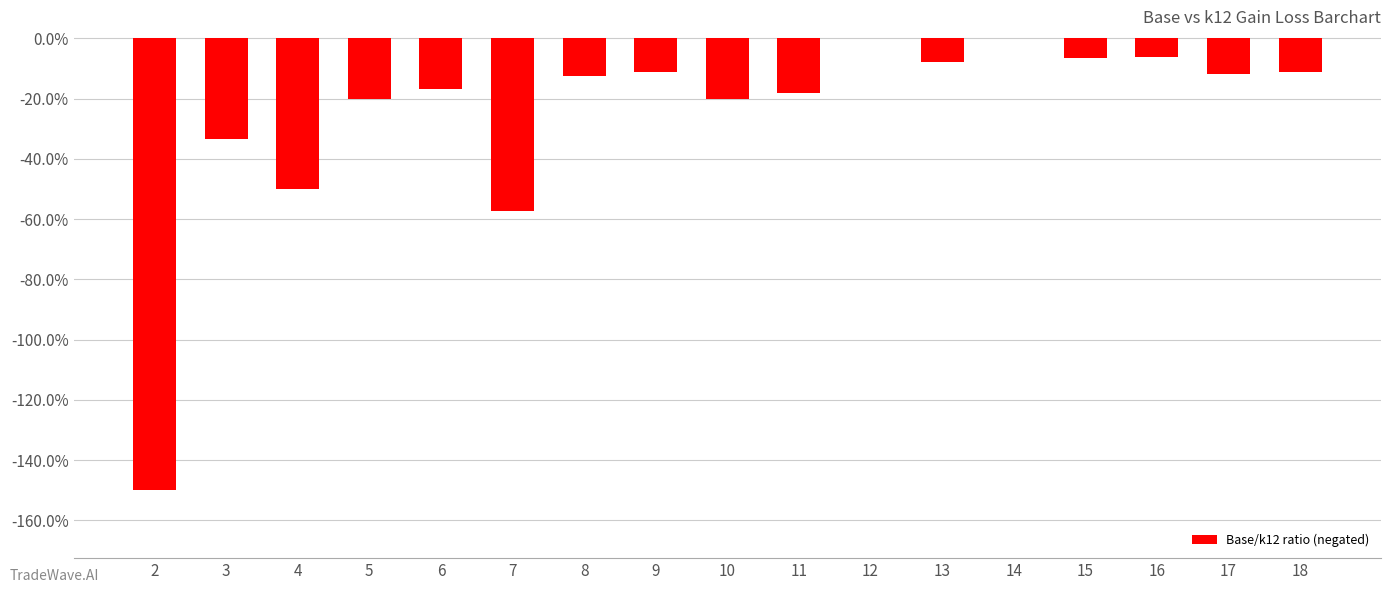

Reading left to right, what are all the values shown in this chart?

2=-1.5	3=-0.3	4=-0.5	5=-0.2	6=-0.2	7=-0.6	8=-0.1	9=-0.1	10=-0.2	11=-0.2	12=0.0	13=-0.1	14=0.0	15=-0.1	16=-0.1	17=-0.1	18=-0.1